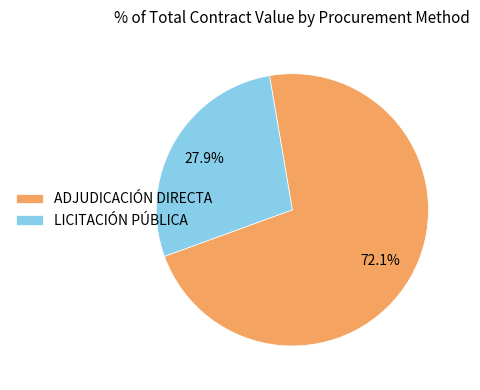

Rank the categories by value from highest to lowest.

ADJUDICACIÓN DIRECTA, LICITACIÓN PÚBLICA